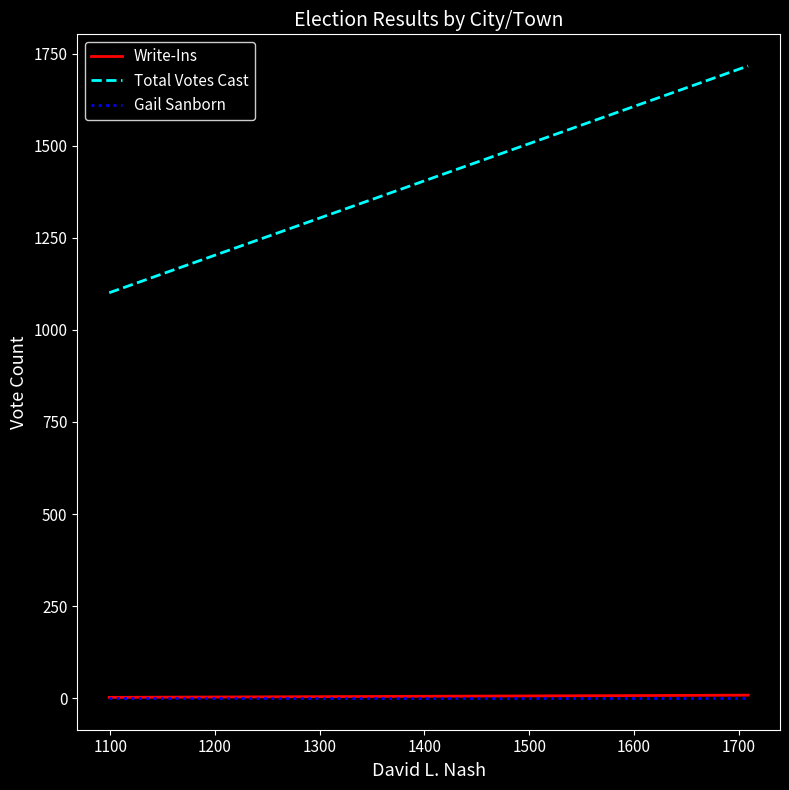

What is the value of the Total Votes Cast point at the 1st from the left?

1101